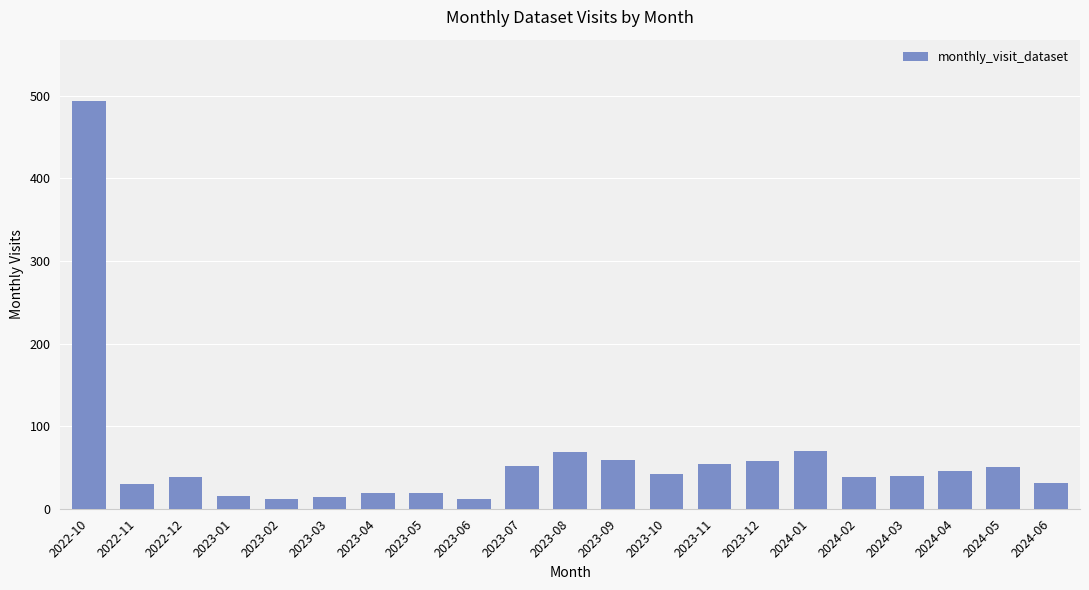

What is the minimum value shown in the chart?

12